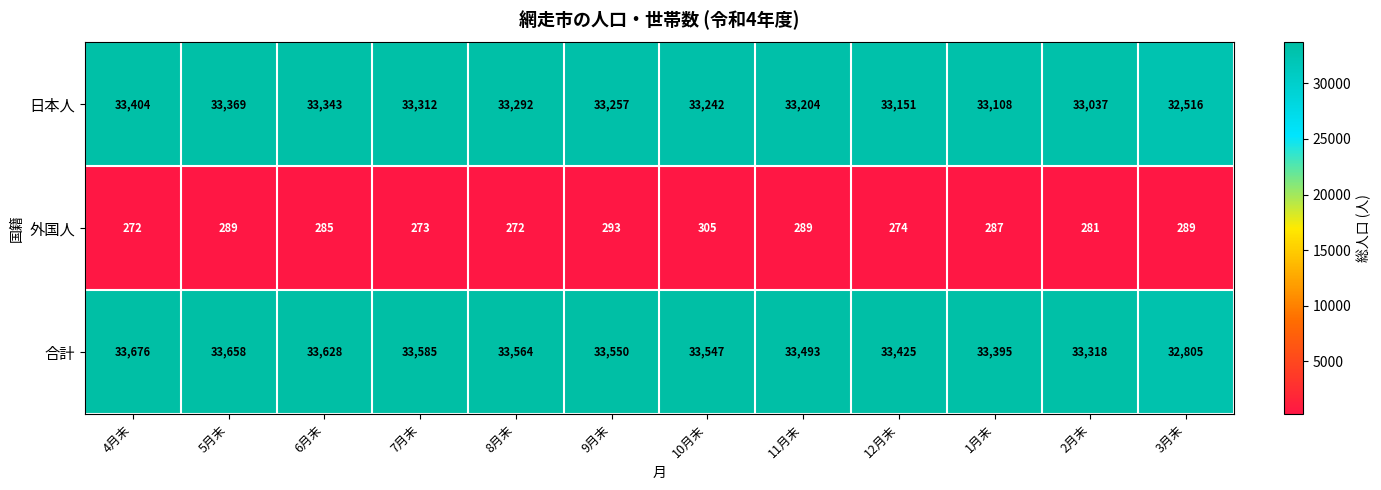

What is the difference between the maximum and minimum values in the 合計 series?

871